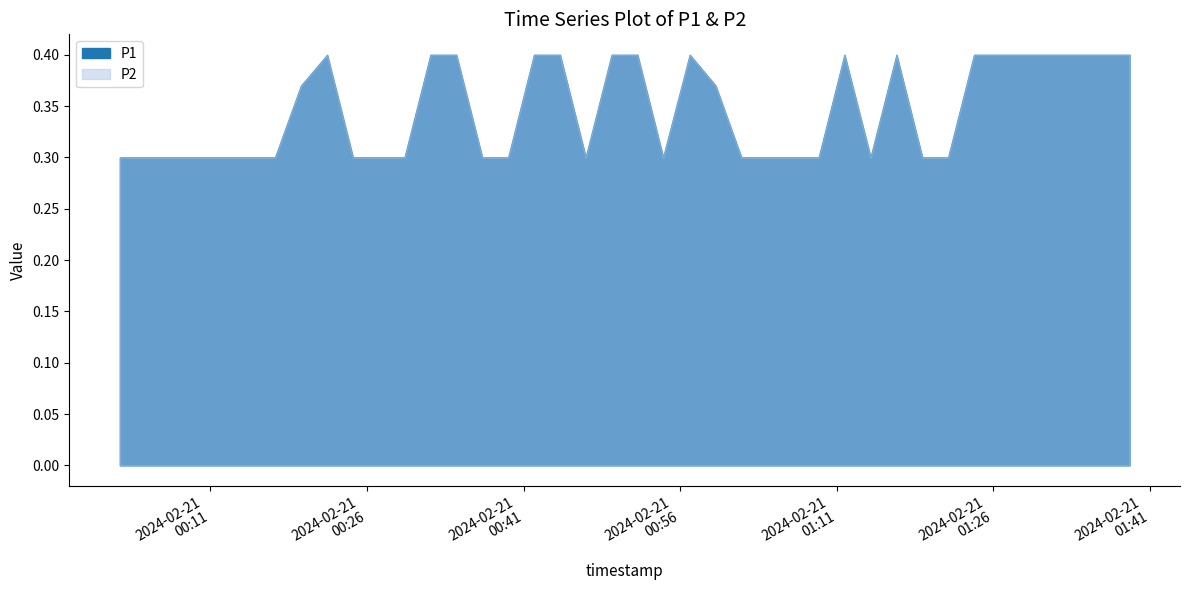

Reading left to right, extract all data points from this chart.

P1: 0.3	0.3	0.3	0.3	0.3	0.3	0.3	0.4	0.4	0.3	0.3	0.3	0.4	0.4	0.3	0.3	0.4	0.4	0.3	0.4	0.4	0.3	0.4	0.4	0.3	0.3	0.3	0.3	0.4	0.3	0.4	0.3	0.3	0.4	0.4	0.4	0.4	0.4	0.4	0.4
P2: 0.3	0.3	0.3	0.3	0.3	0.3	0.3	0.4	0.4	0.3	0.3	0.3	0.4	0.4	0.3	0.3	0.4	0.4	0.3	0.4	0.4	0.3	0.4	0.4	0.3	0.3	0.3	0.3	0.4	0.3	0.4	0.3	0.3	0.4	0.4	0.4	0.4	0.4	0.4	0.4